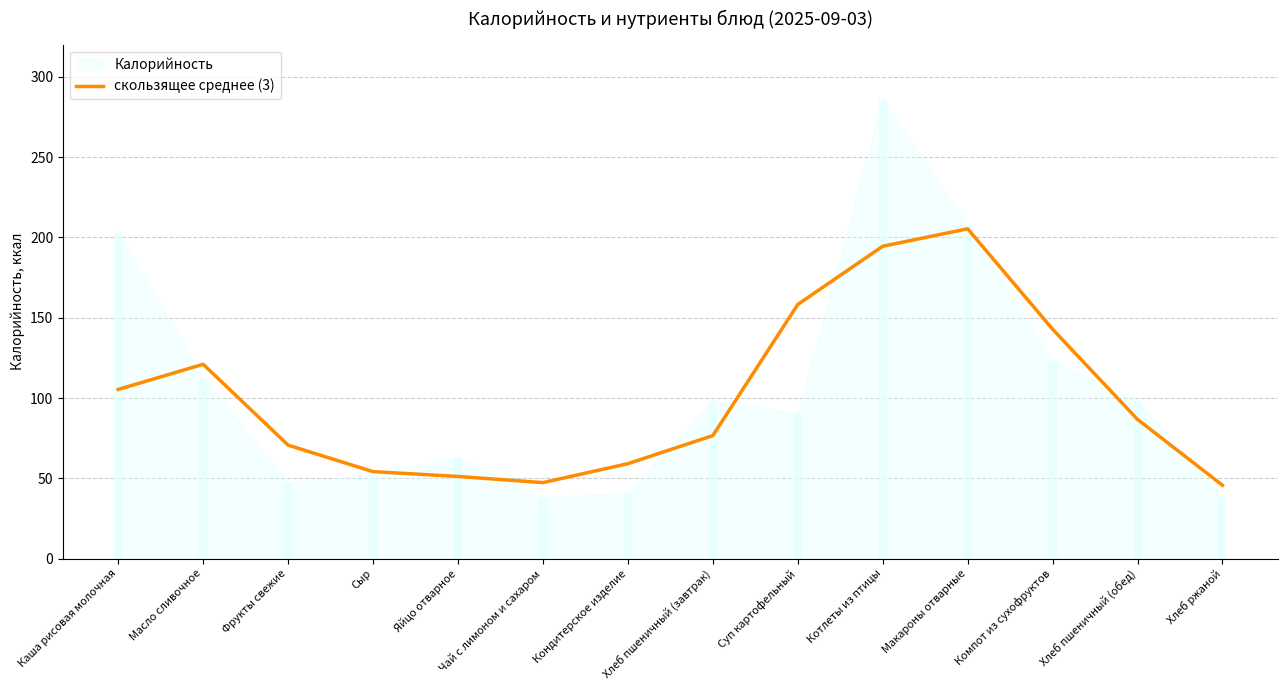

At which category does the data reach its first local valley?

Чай с лимоном и сахаром